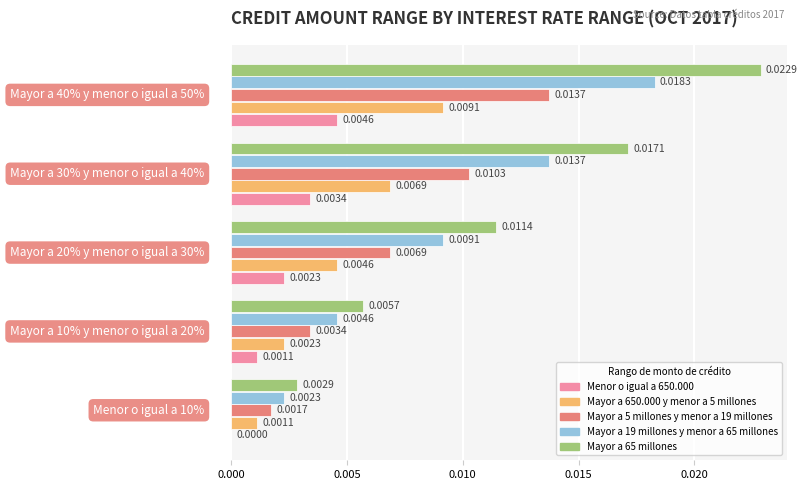

Which series has the largest total across all categories?

Mayor a 65 millones